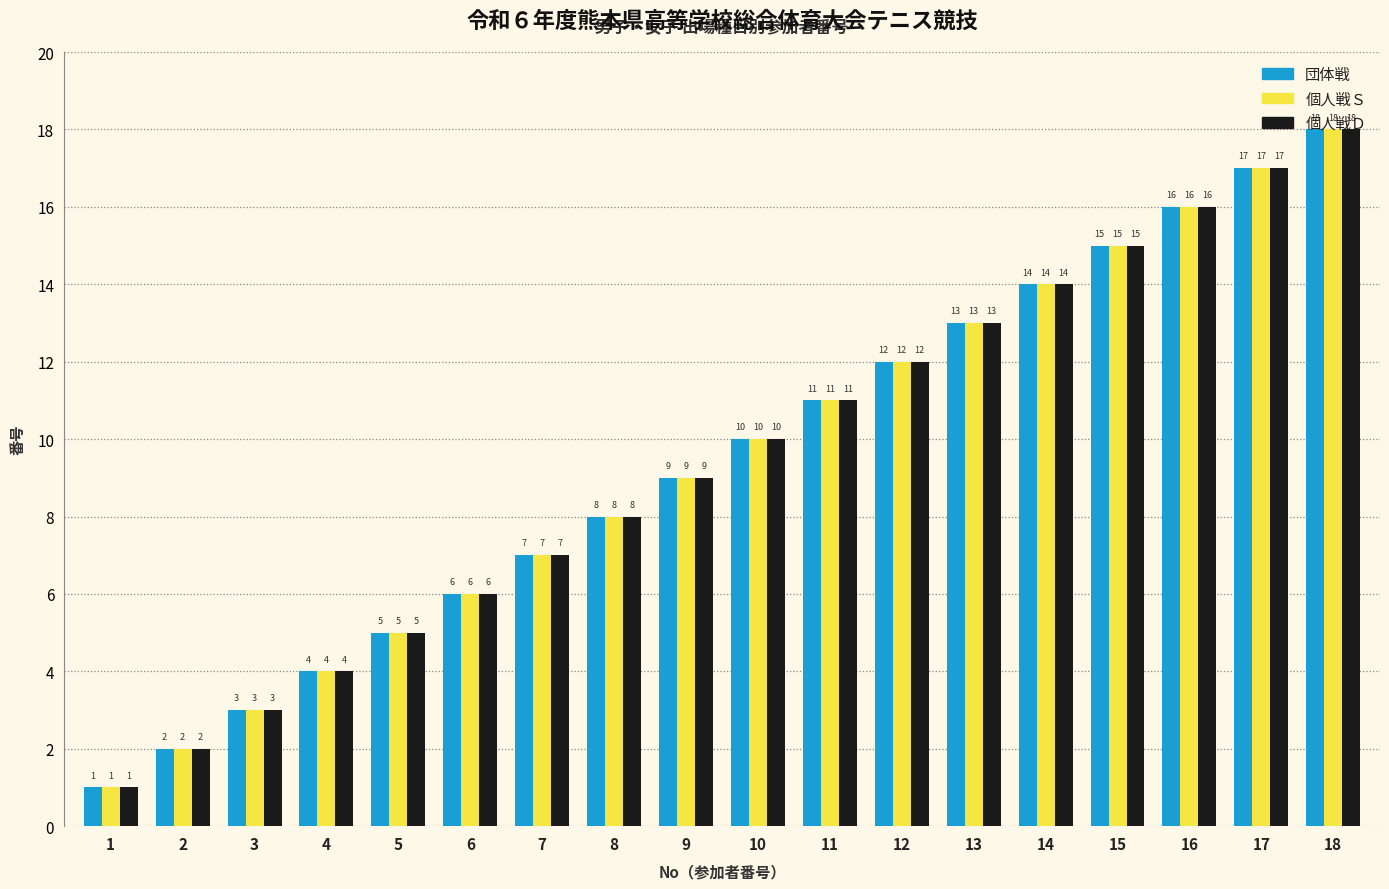

The 団体戦 series shows 8 at 8. True or false?

True